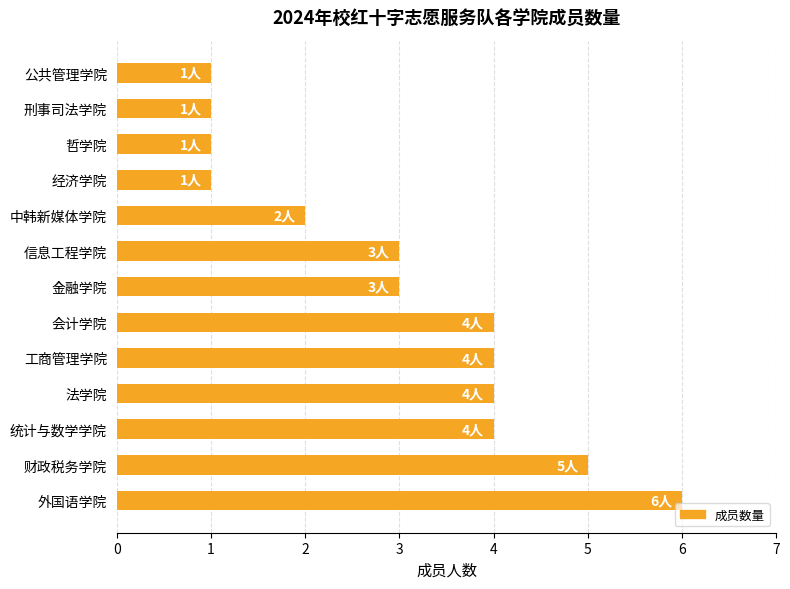

Reading bottom to top, transcribe all the data shown in this chart.

6	5	4	4	4	4	3	3	2	1	1	1	1